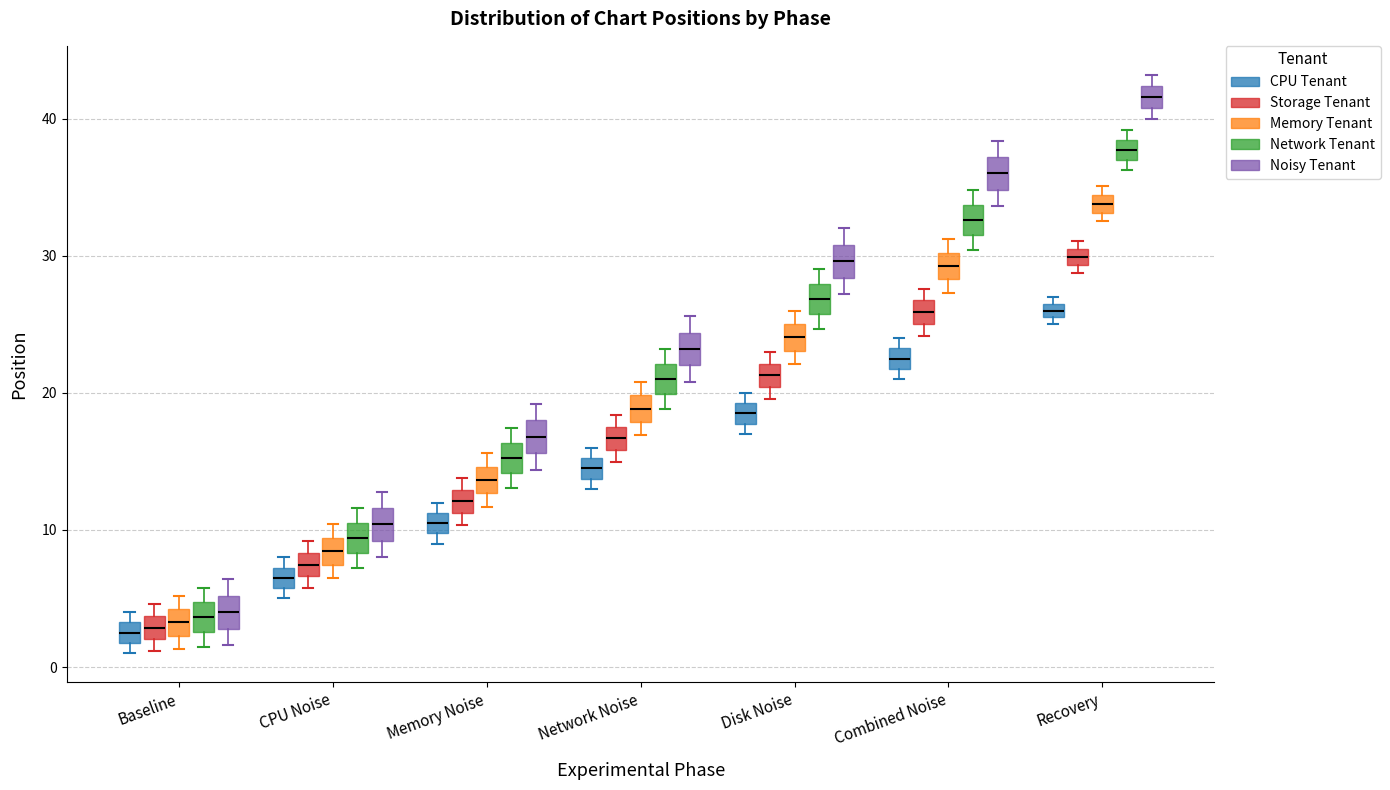

Where is the lower edge of the box for Recovery (Storage Tenant) on the y-axis? The values are not printed on the chart, so give them approximately, as read against the axis.

29